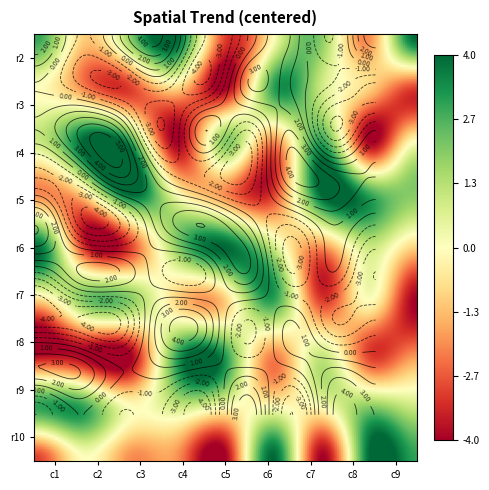

What is the difference between the row7 values at 7 and 1?

1